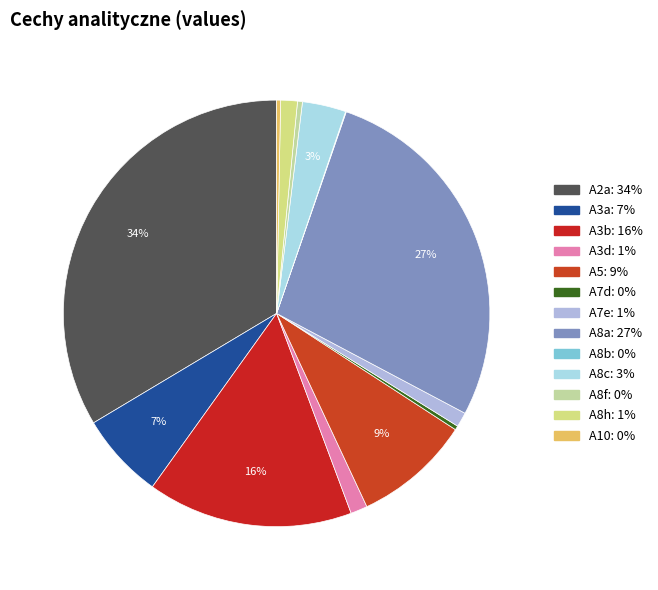

Does any single category account for the majority?

No